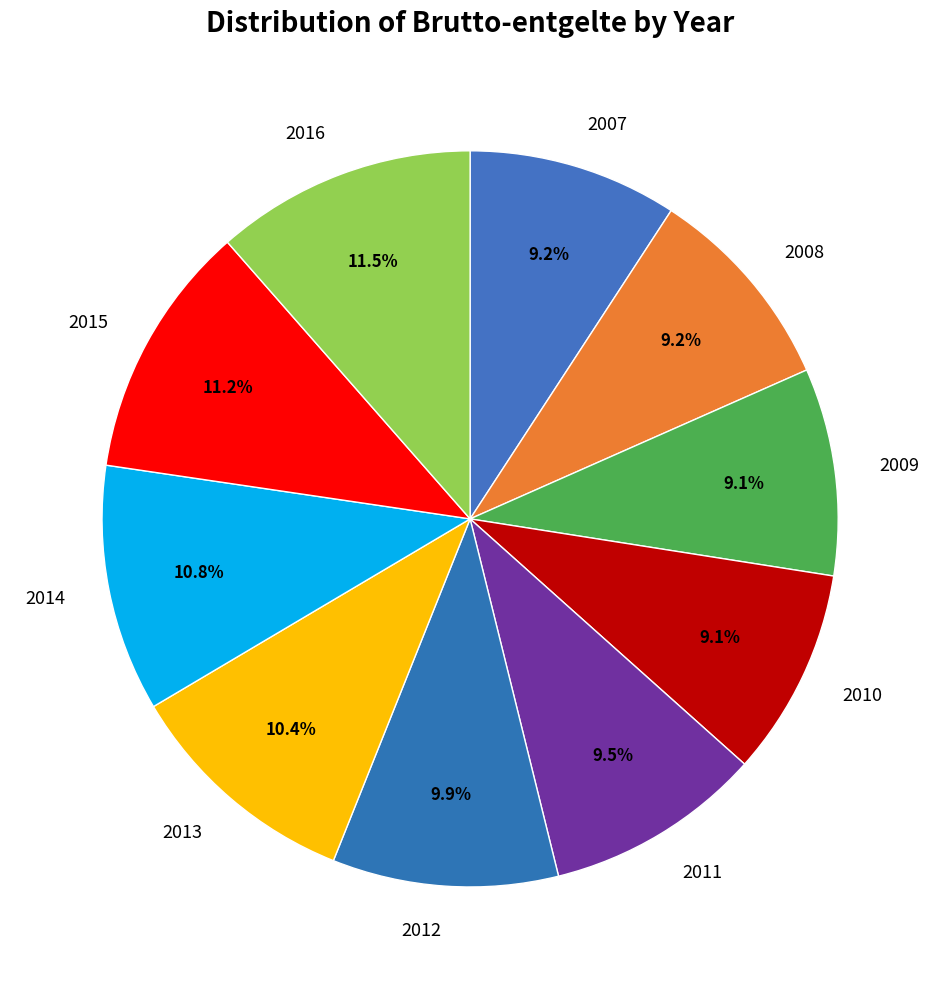

Between 2009 and 2015, which is larger?

2015